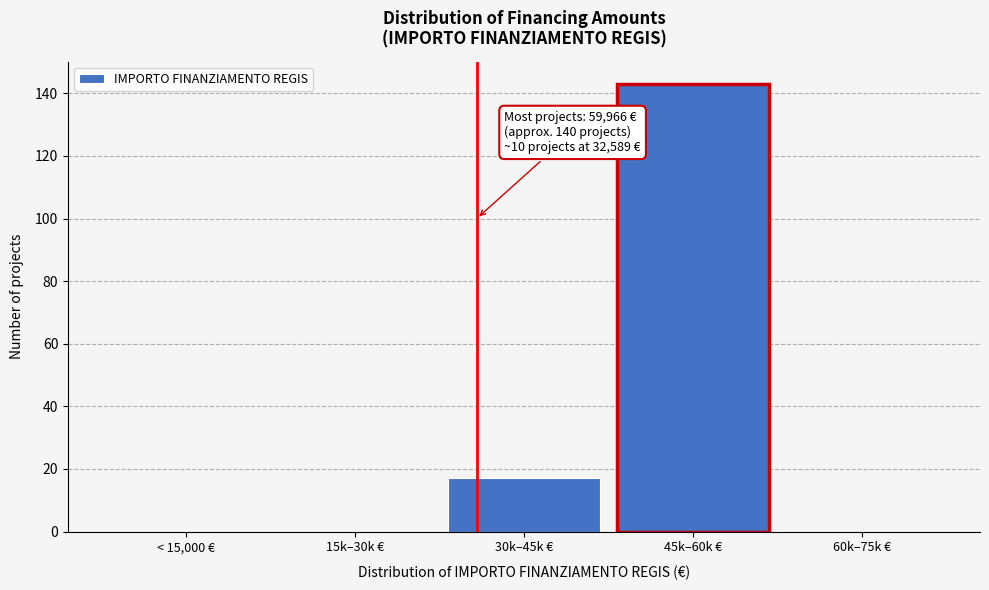

Reading left to right, list all the values displayed in this chart.

< 15,000 €=0	15k–30k €=0	30k–45k €=17	45k–60k €=143	60k–75k €=0